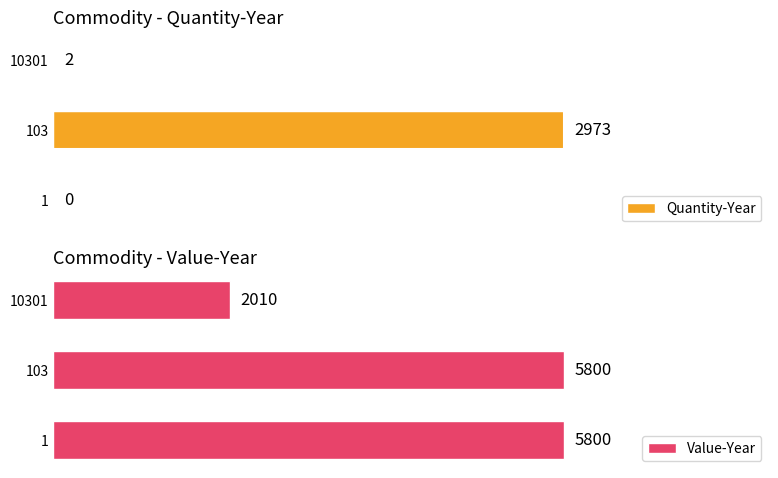

What is the greatest value displayed?

5800